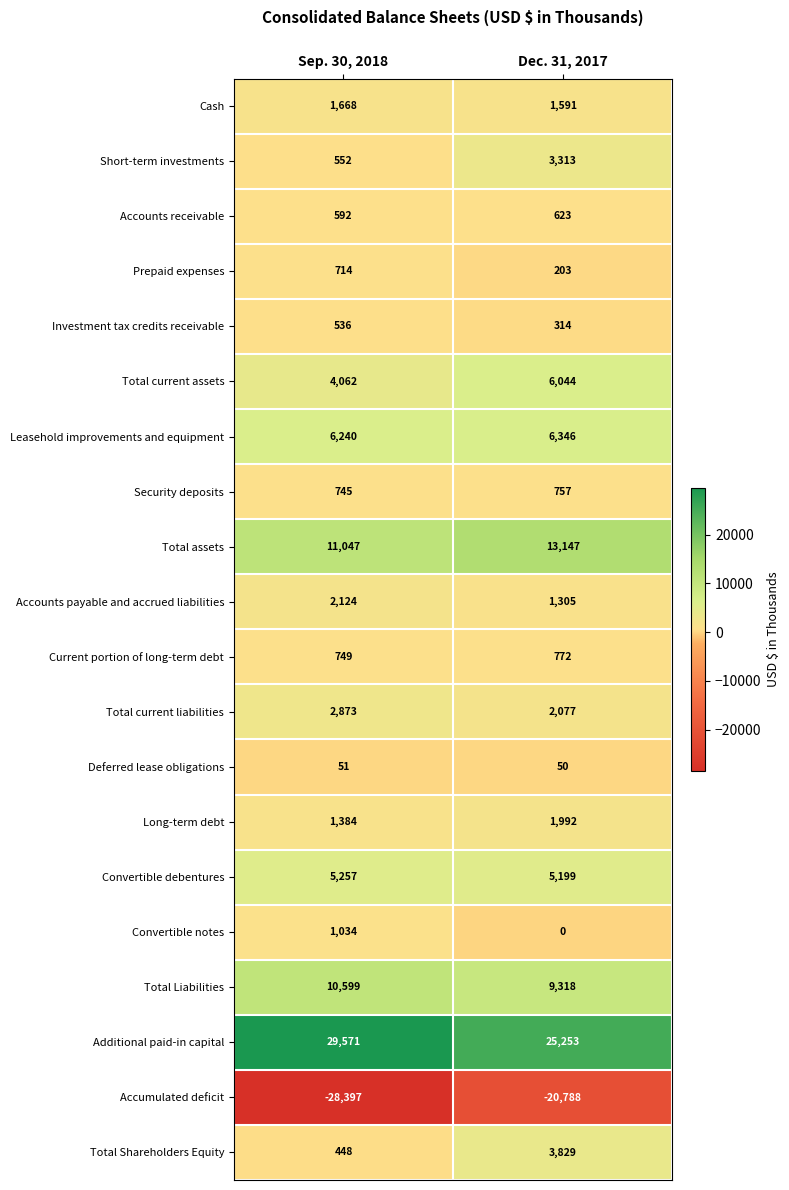

What is the difference between the highest and lowest values at Sep. 30, 2018?

57968